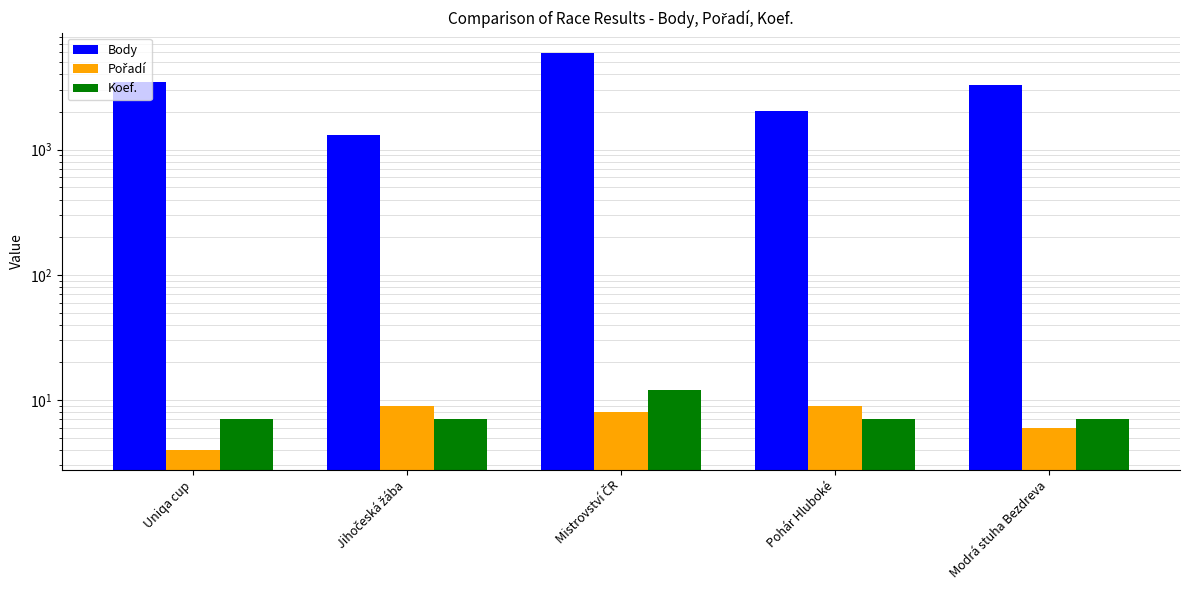

What is the total value across all series at Mistrovství ČR?

6007